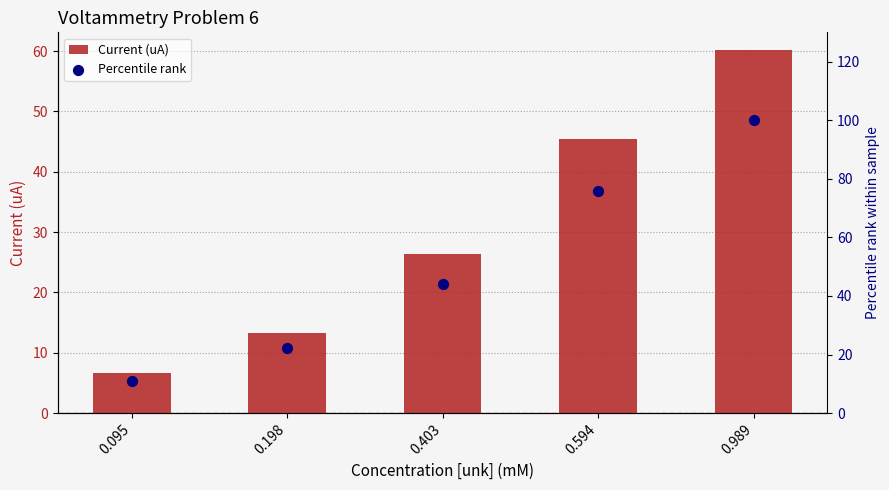

Which series contains the highest Y value?

Percentile rank